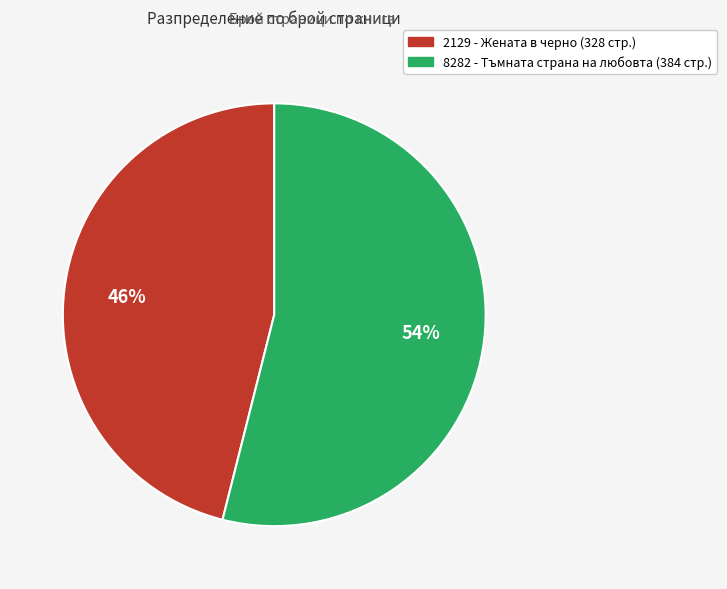

Is it true that 8282 is 54% of the pie?

True